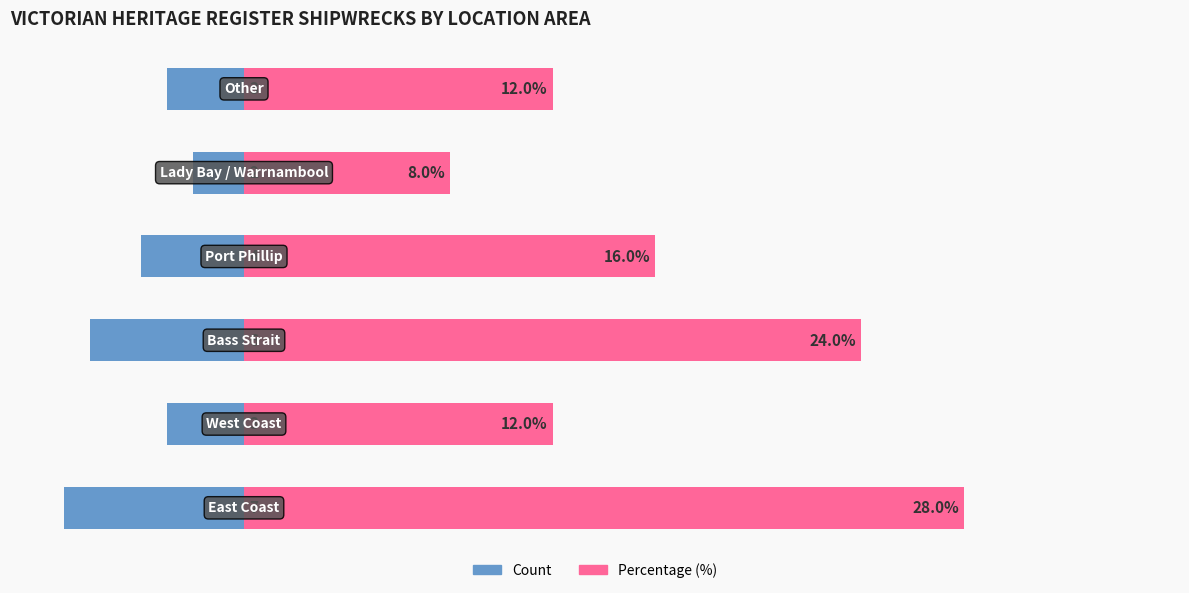

How many bars are there in each group?

2